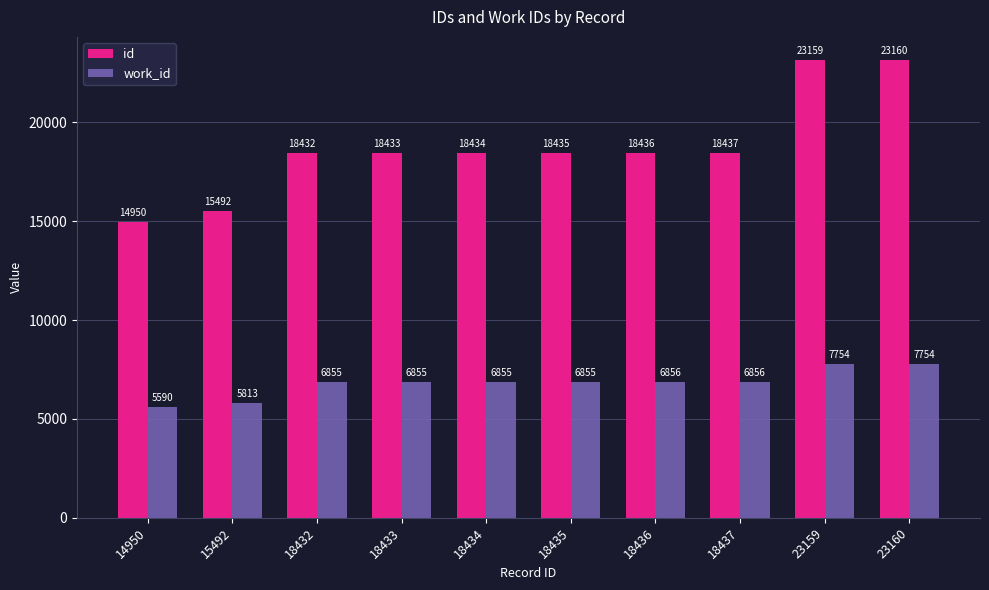

Reading left to right, transcribe all the data shown in this chart.

id: 14950	15492	18432	18433	18434	18435	18436	18437	23159	23160
work_id: 5590	5813	6855	6855	6855	6855	6856	6856	7754	7754